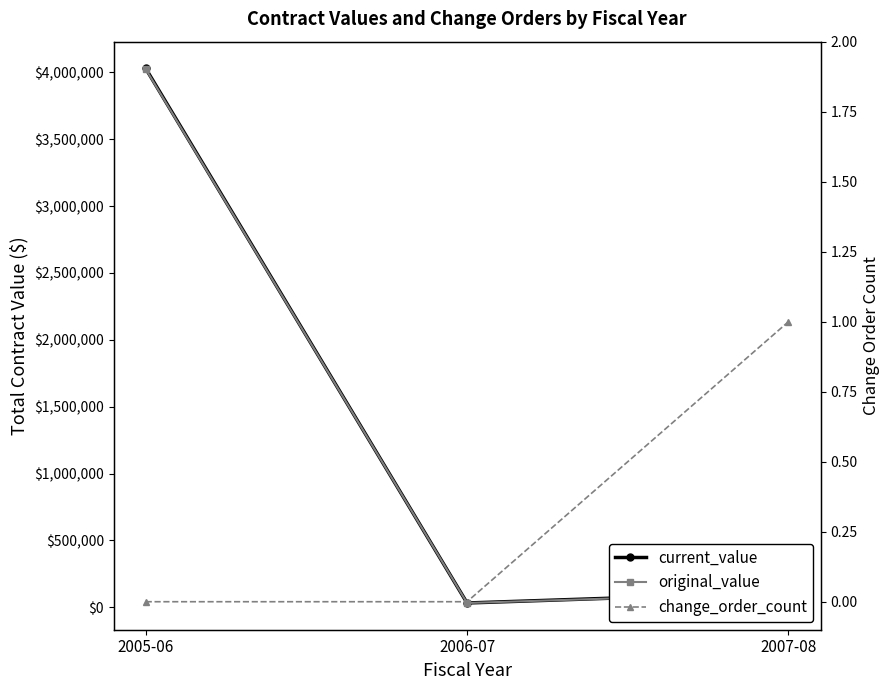

How many data points in original_value are less than 106755?

1